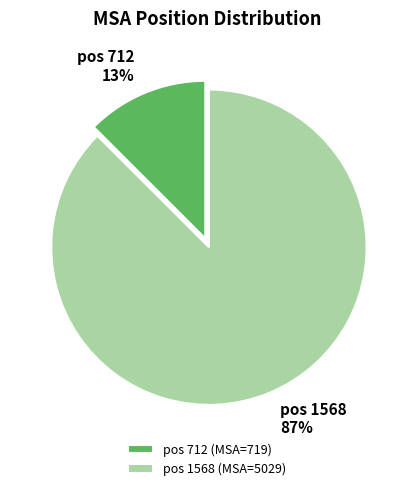

Is there any slice that represents more than half of the pie?

Yes